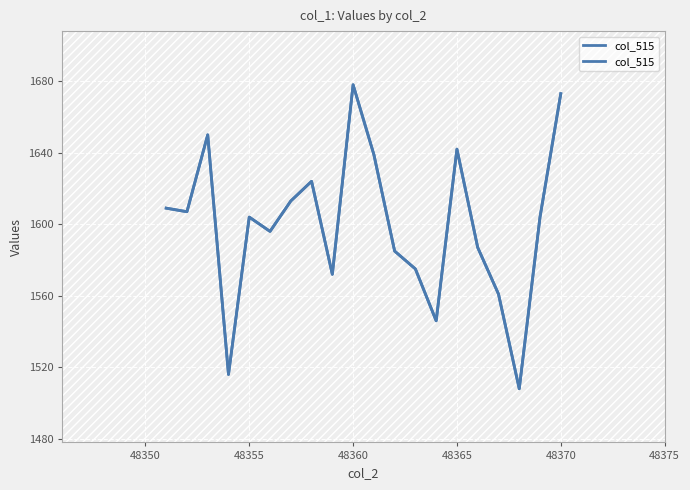

How many distinct data groups are displayed?

1